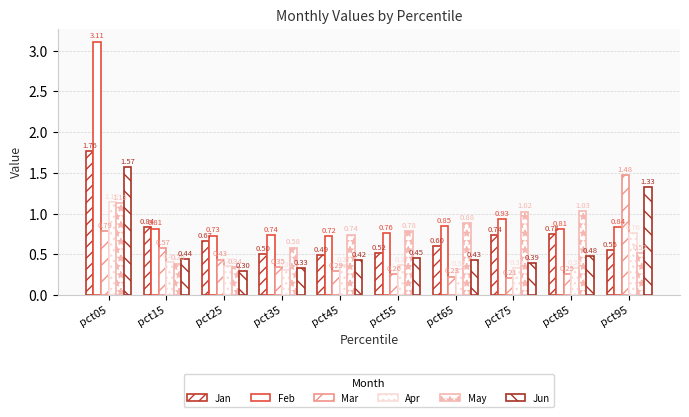

True or false: Jun has a value of 1.3 at pct95.

True